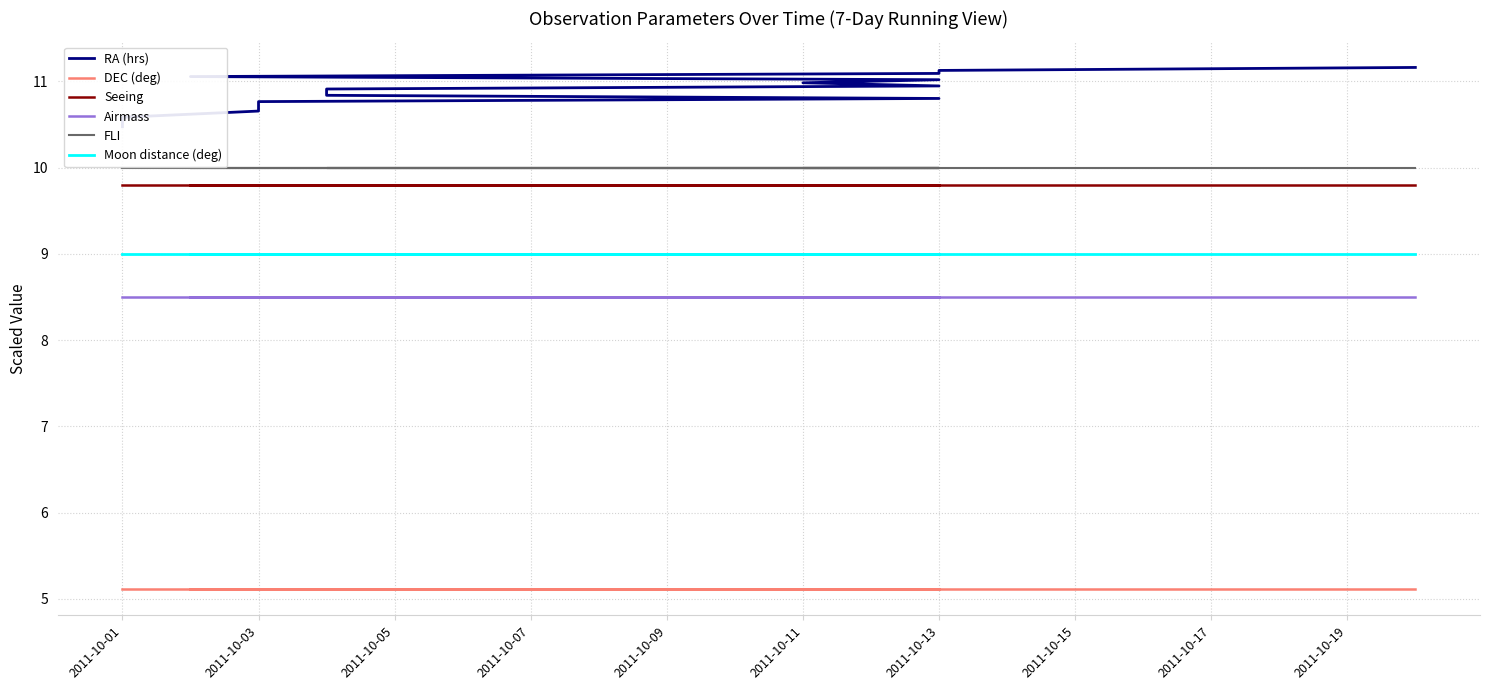

What are all the series names shown in the legend?

RA (hrs), DEC (deg), Seeing, Airmass, FLI, Moon distance (deg)